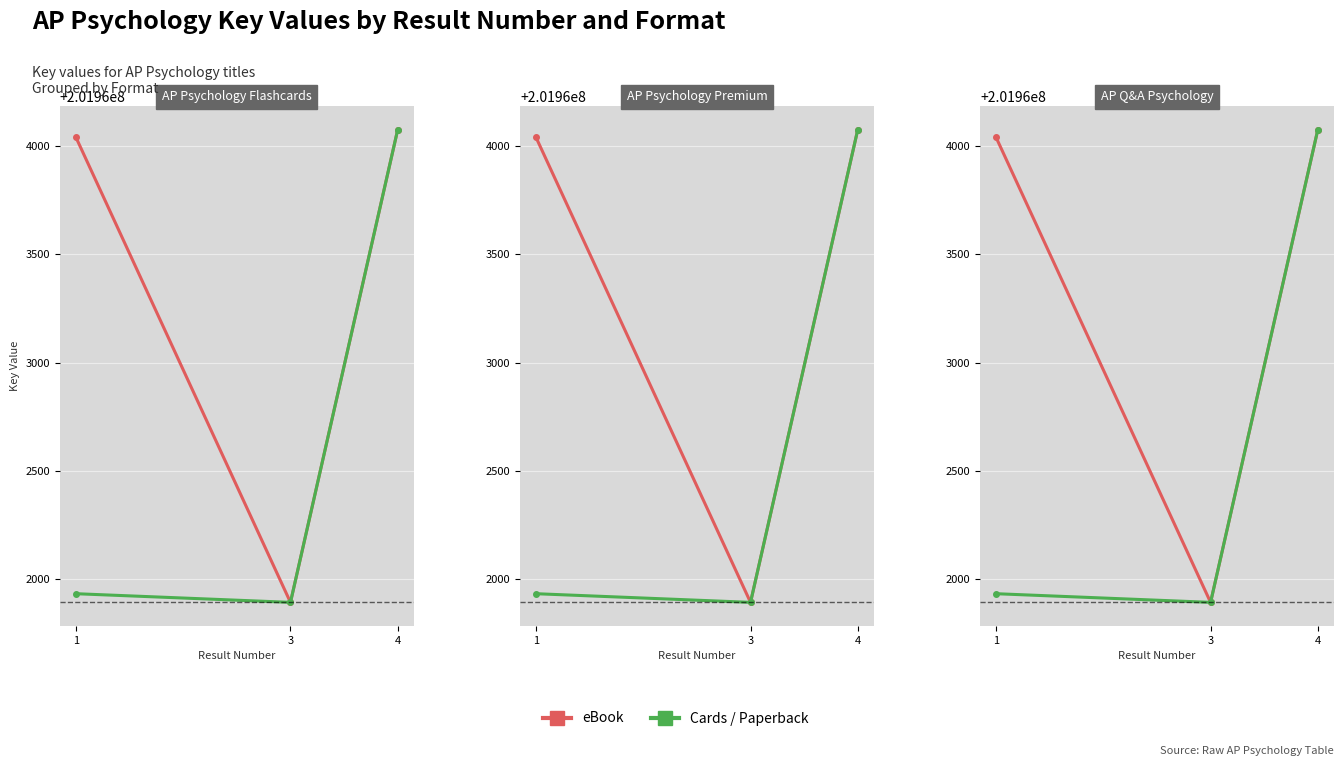

The eBook series shows 201964040 at 1. True or false?

True